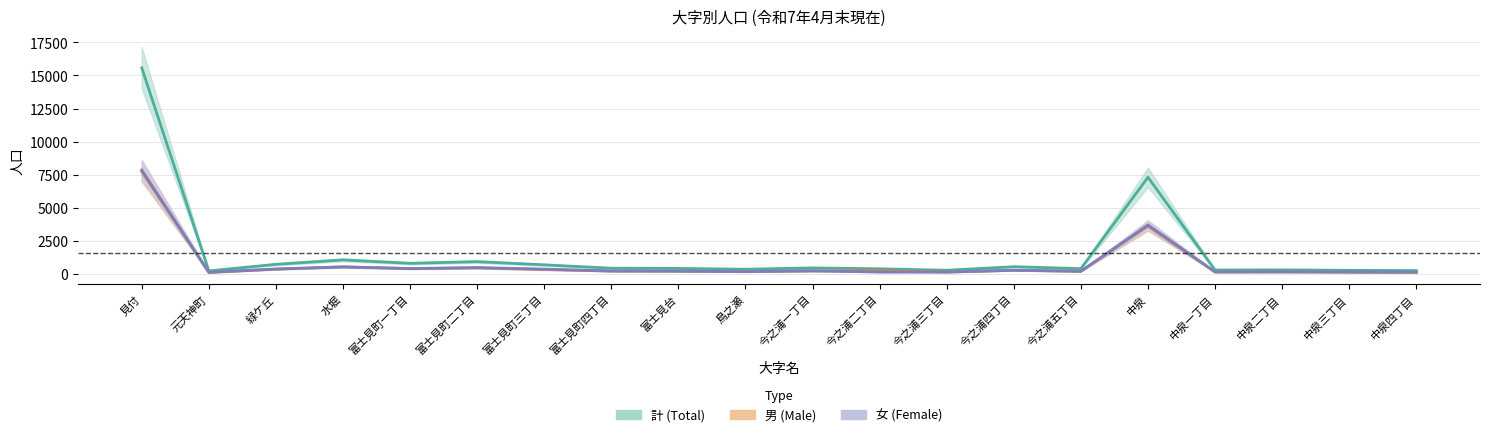

True or false: 女 (Female) has more than 0 interior local peaks.

True